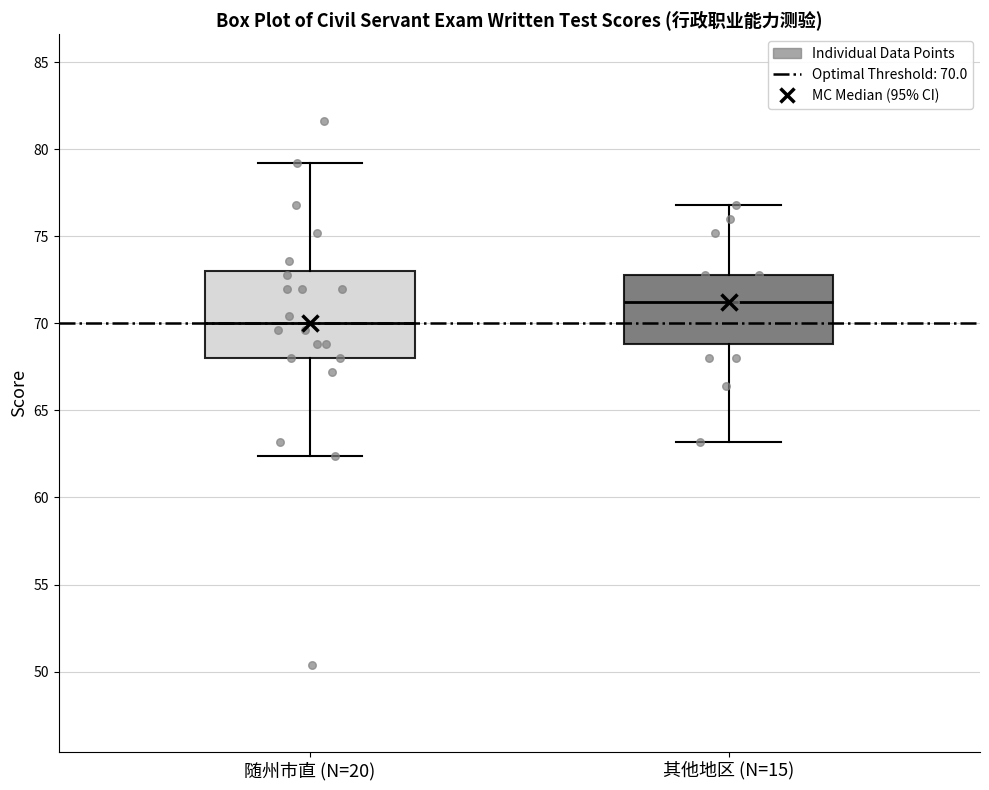

Where is the lower edge of the box for 其他地区 (N=15) on the y-axis? The values are not printed on the chart, so give them approximately, as read against the axis.

69.0